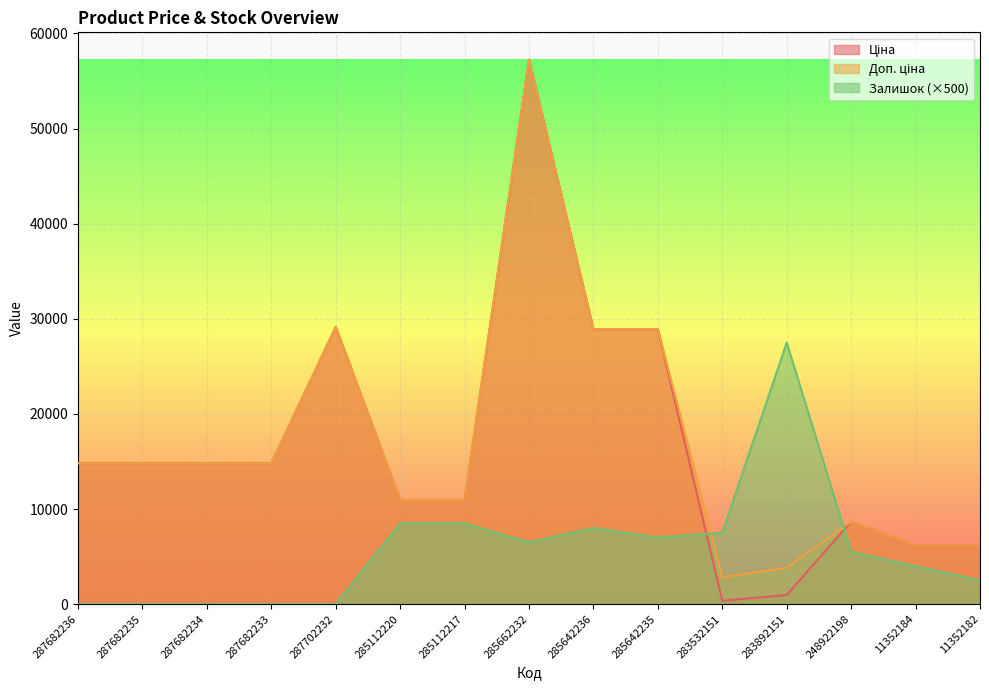

Rank the series at 287682236 from lowest to highest value.

Залишок, Ціна, Доп. ціна